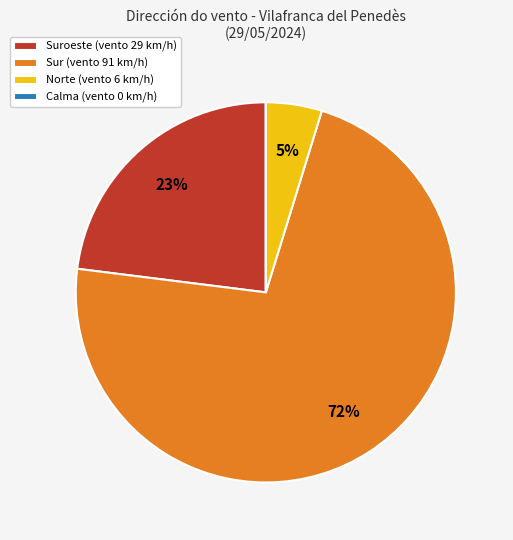

To the nearest percent, what is the average slice percentage?

25%